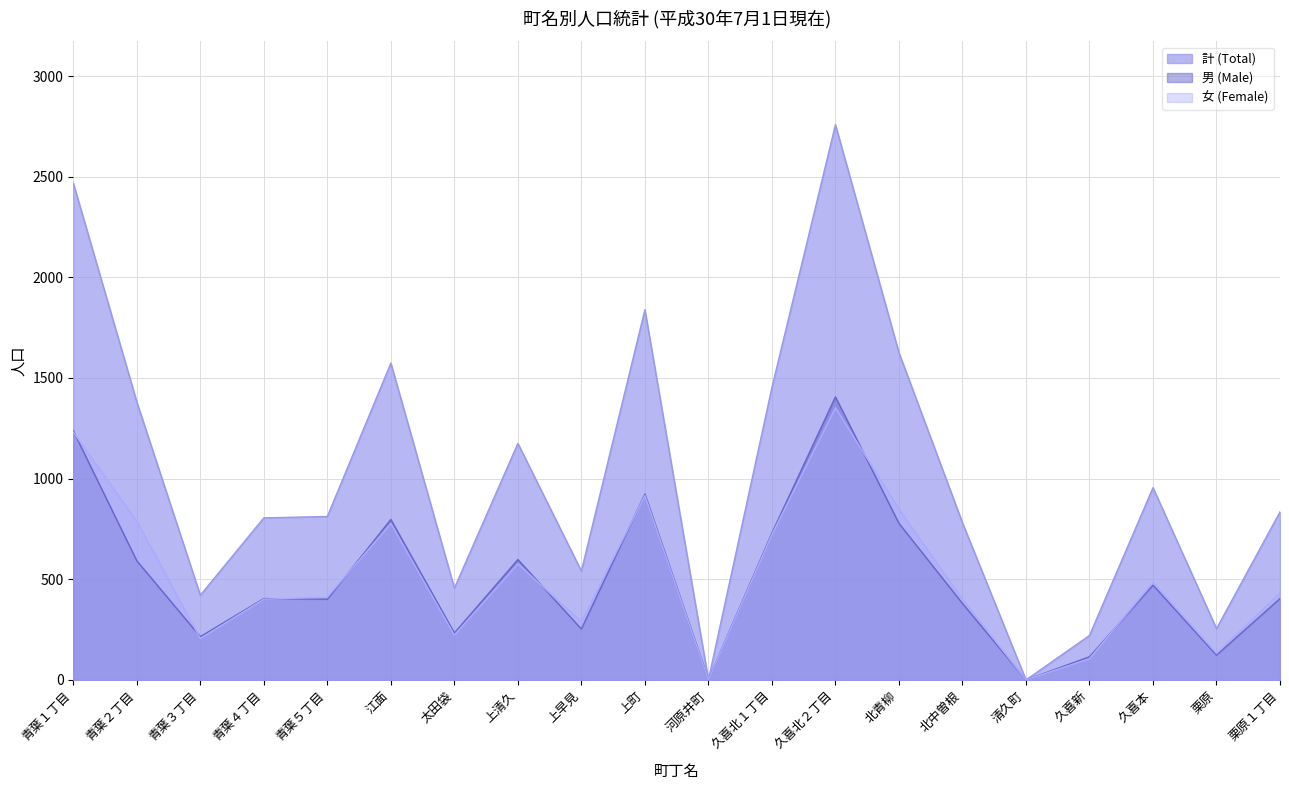

Which series has the largest total across all categories?

計 (Total)